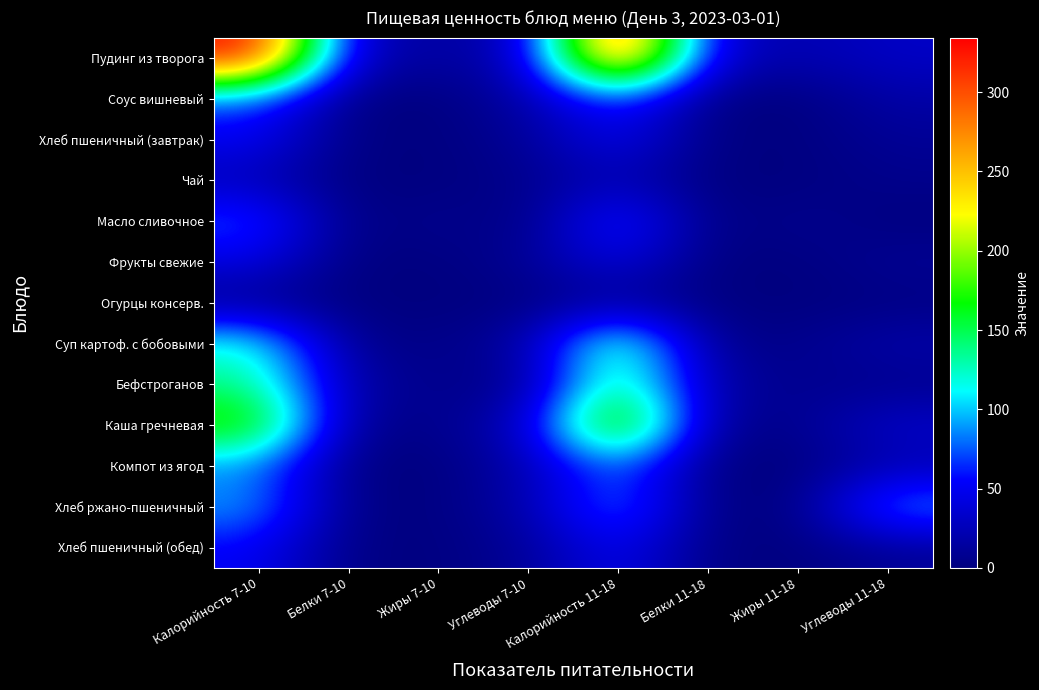

Rank the series by their maximum value, from lowest to highest.

Огурцы консерв., Чай, Фрукты свежие, Хлеб пшеничный (завтрак), Хлеб пшеничный (обед), Соус вишневый, Масло сливочное, Компот из ягод, Хлеб ржано-пшеничный, Суп картоф. с бобовыми, Бефстроганов, Каша гречневая, Пудинг из творога